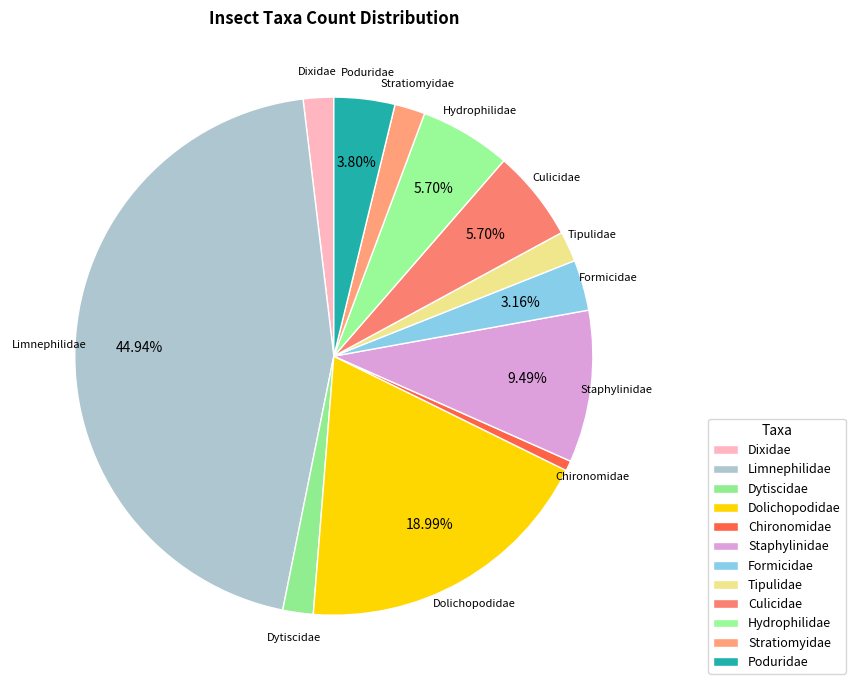

How many slices are in this pie chart?

12